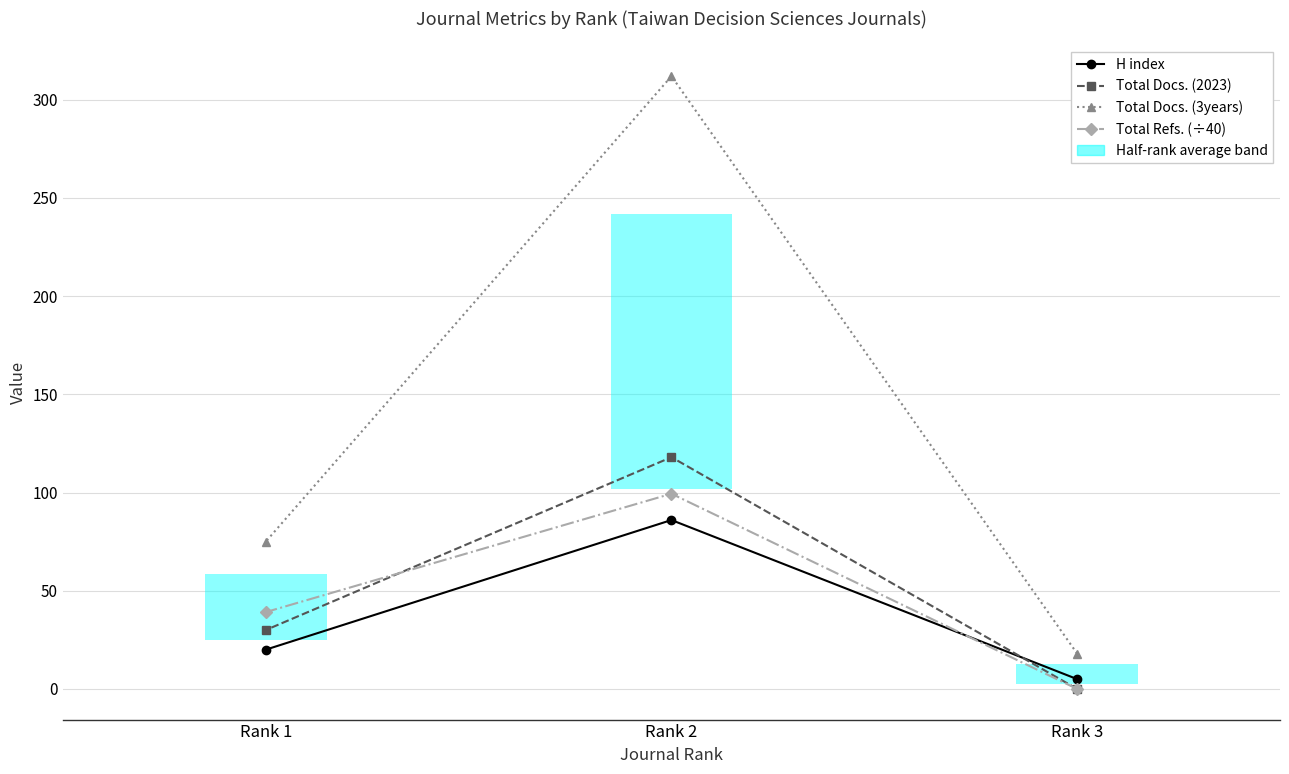

What is the average value of the H index series?

37.0